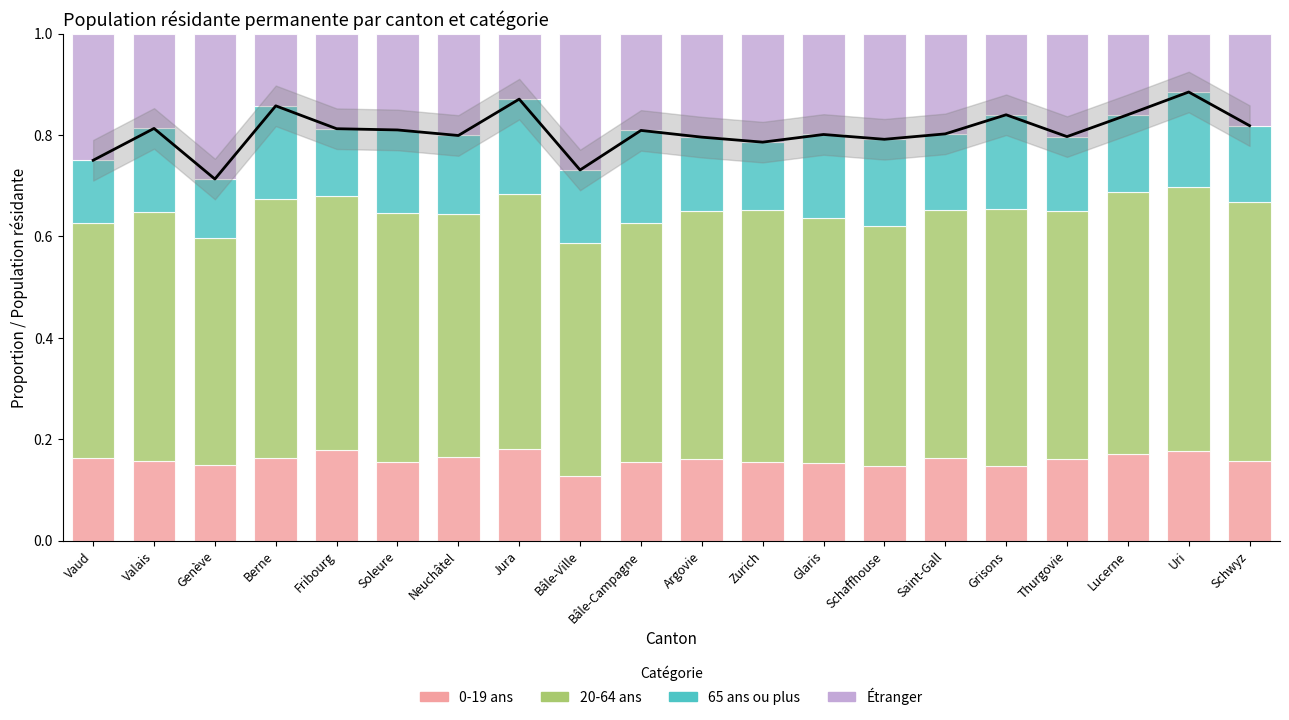

Which series has the largest total across all categories?

20-64 ans